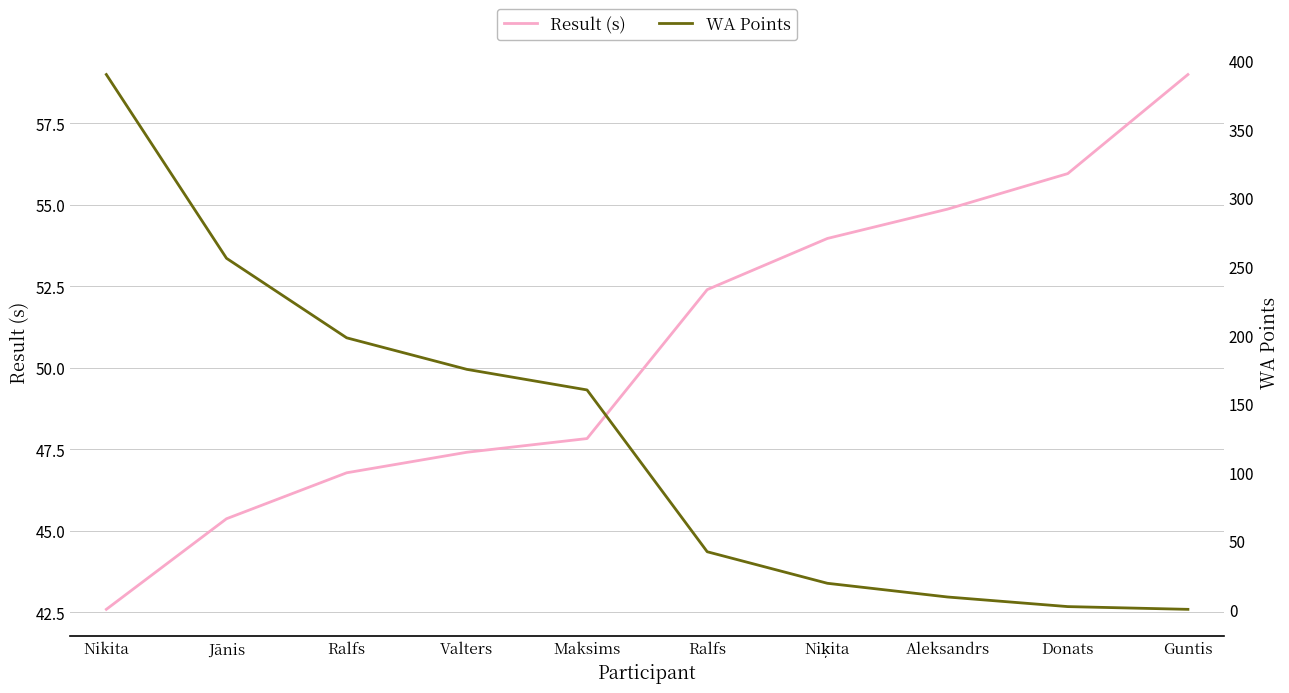

True or false: Result (s) and WA Points intersect in this chart.

True